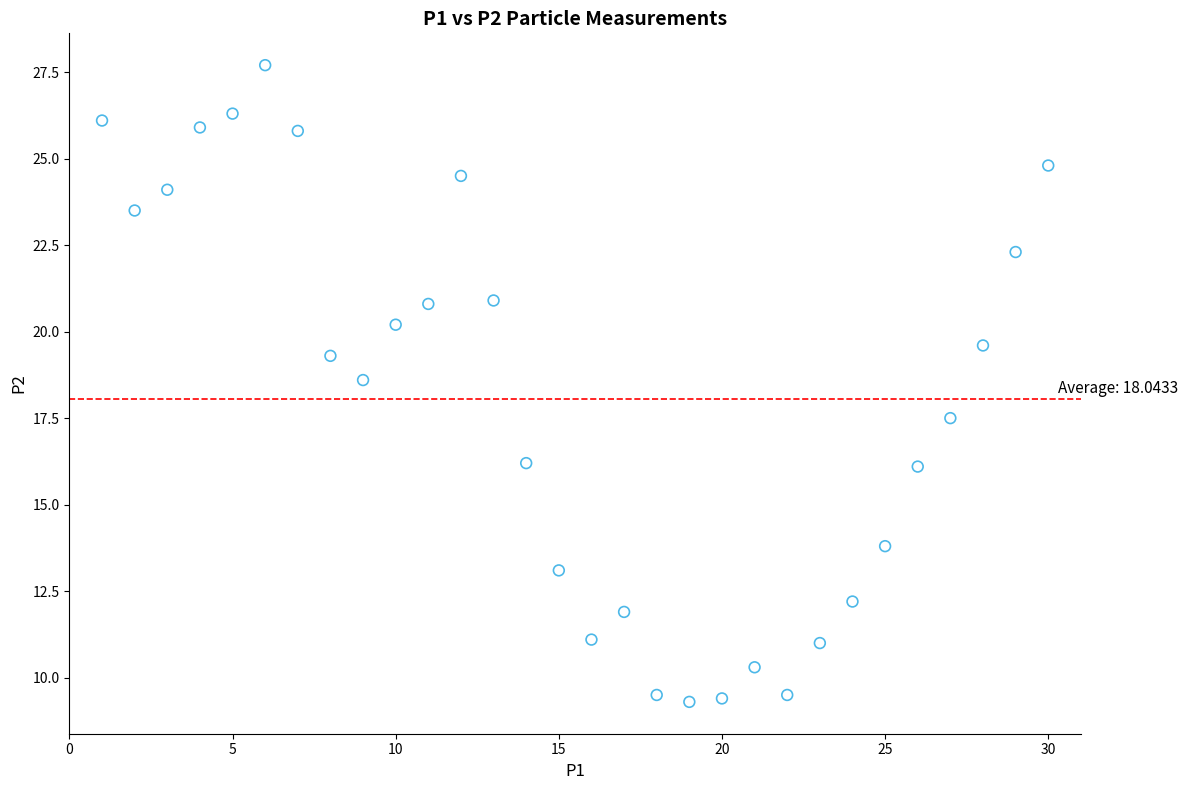

What is the range of Y values (max minus min)?

18.4